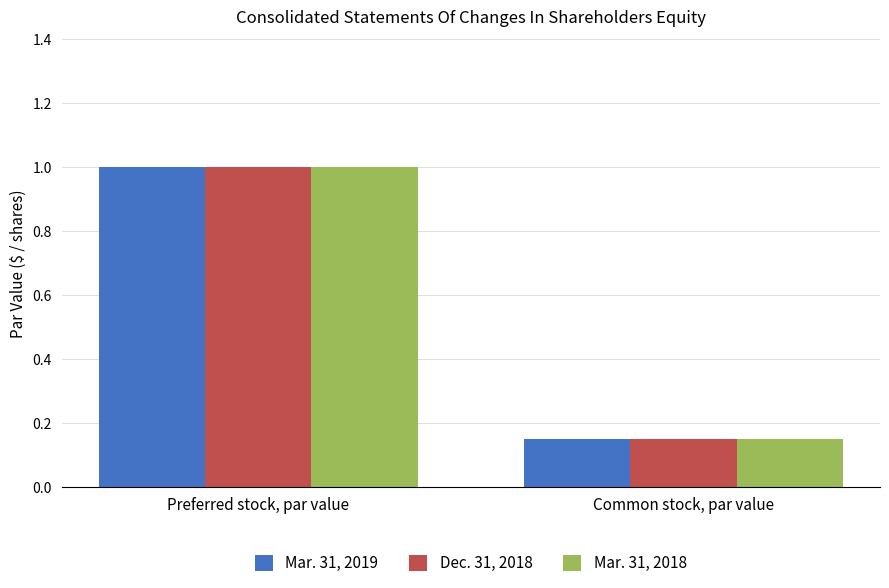

What is the total value across all series at Preferred stock, par value?

3.0